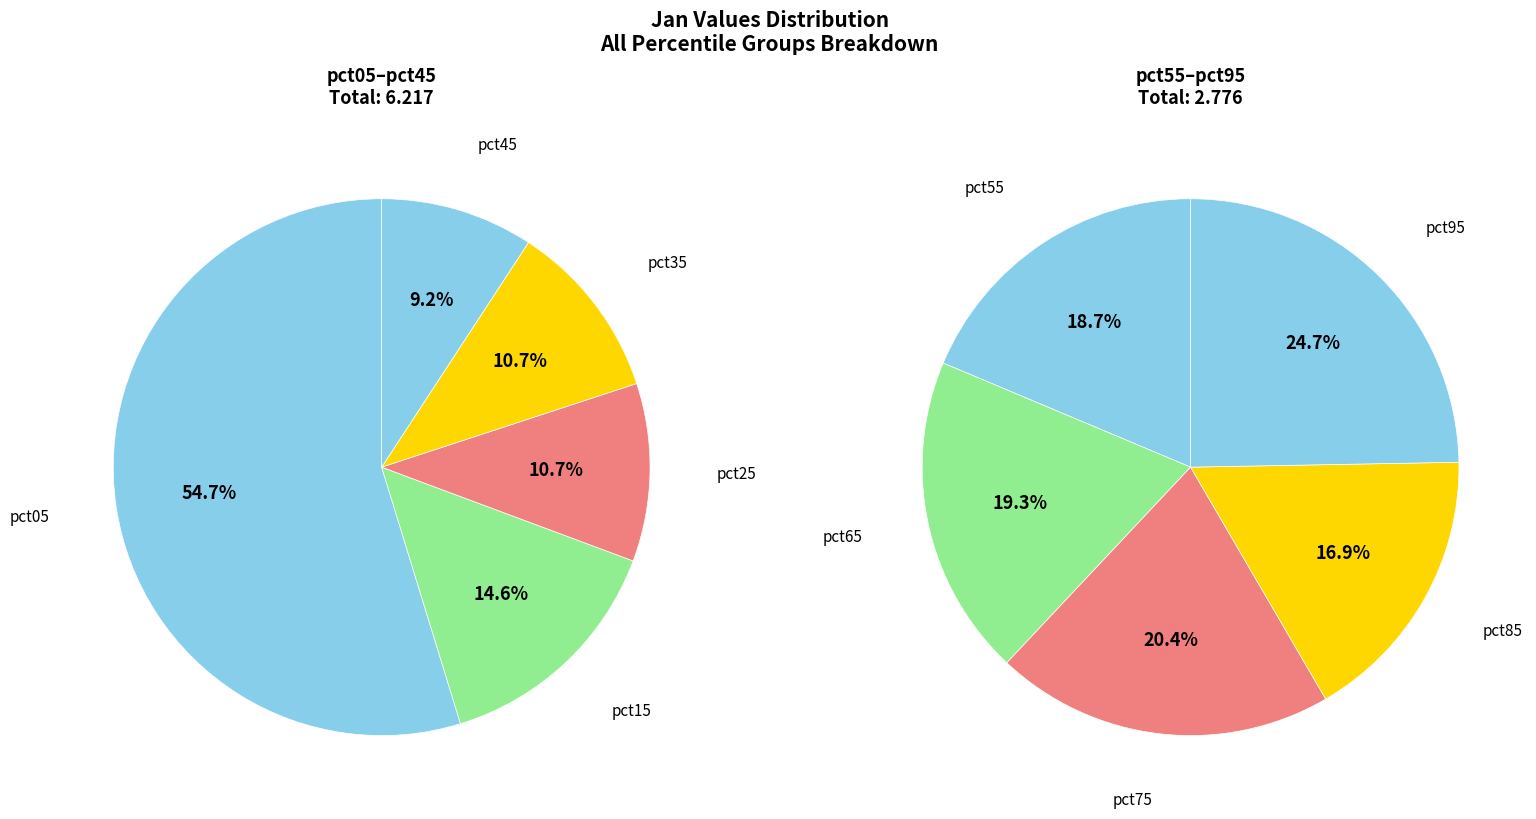

Count the number of slices in the pie.

10